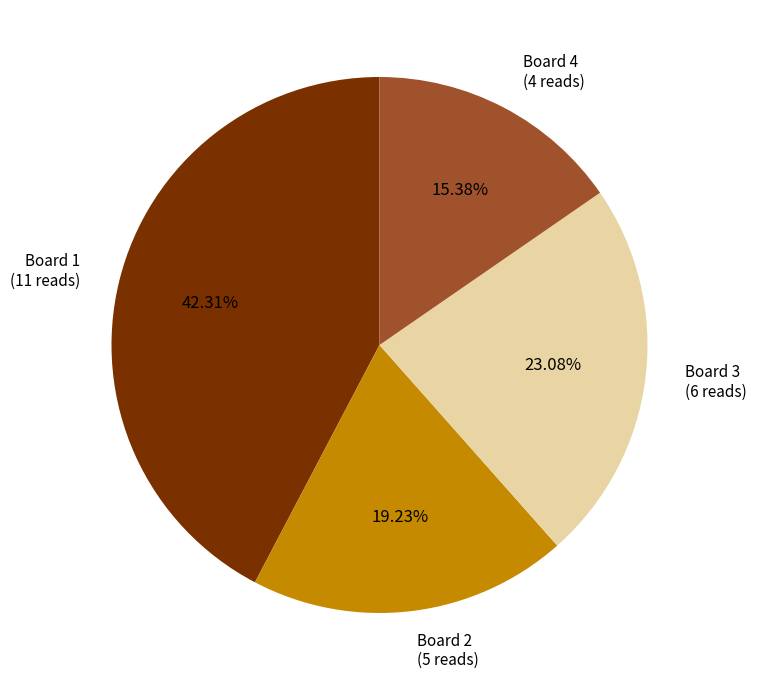

How many segments does this pie chart have?

4